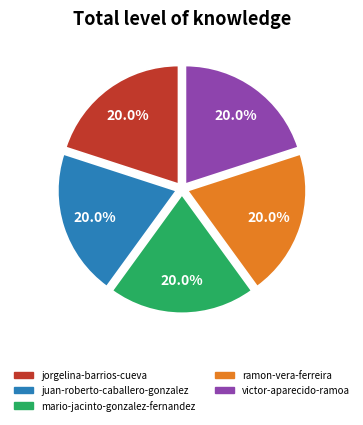

What is the ratio of the value at jorgelina-barrios-cueva to the value at victor-aparecido-ramoa?

1.0